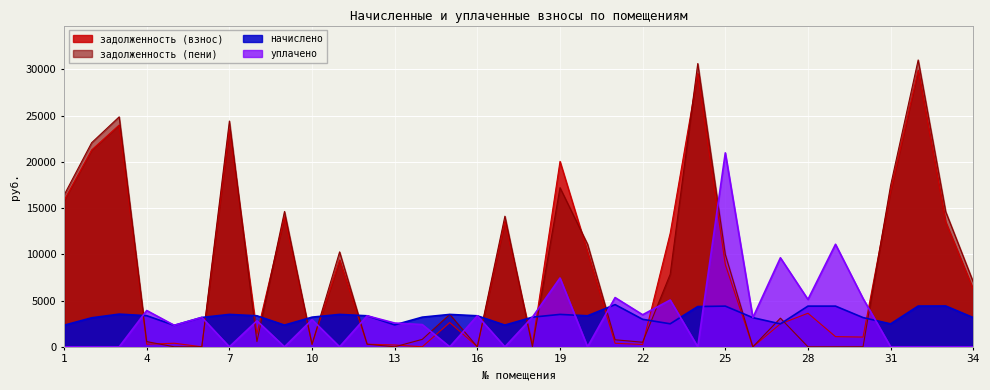

What is the sum of the уплачено values at 16 and 34?

3354.5